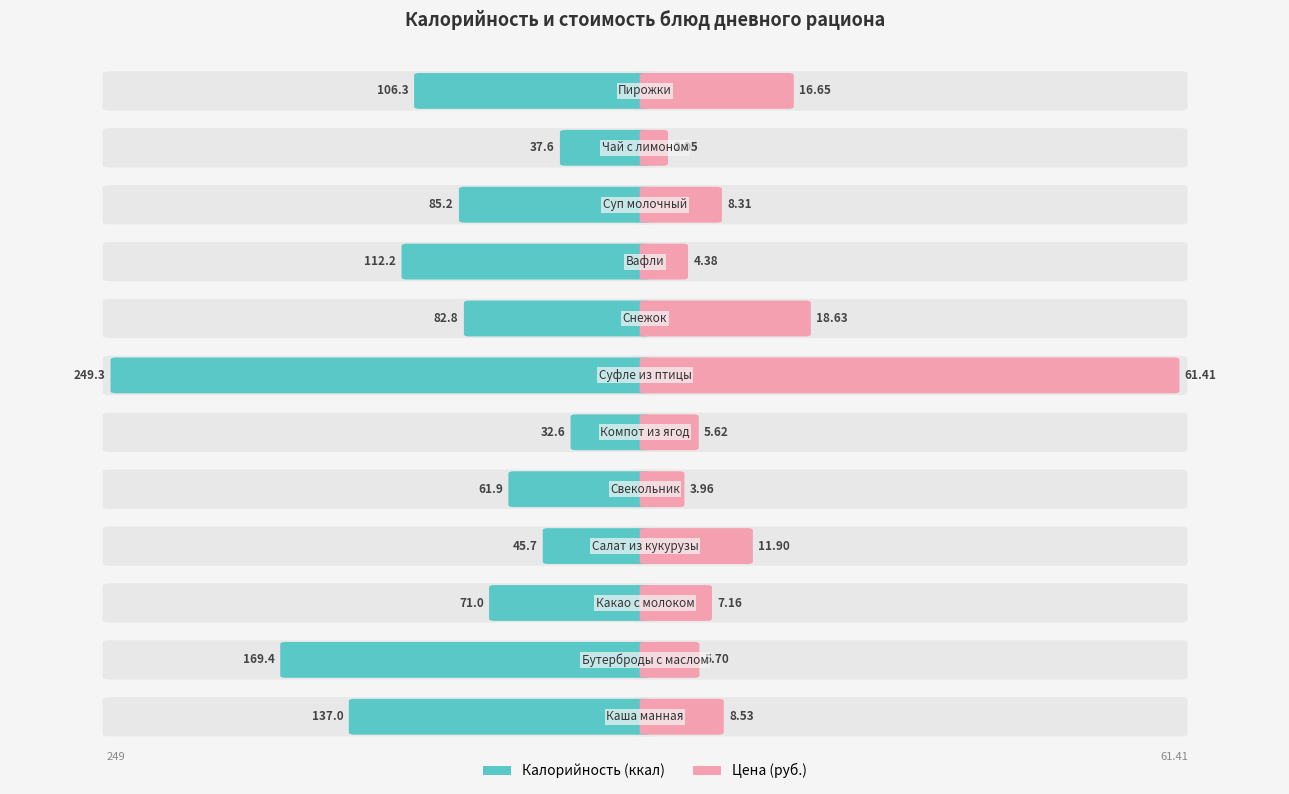

At which category is the sum across all series the highest?

Суфле из птицы